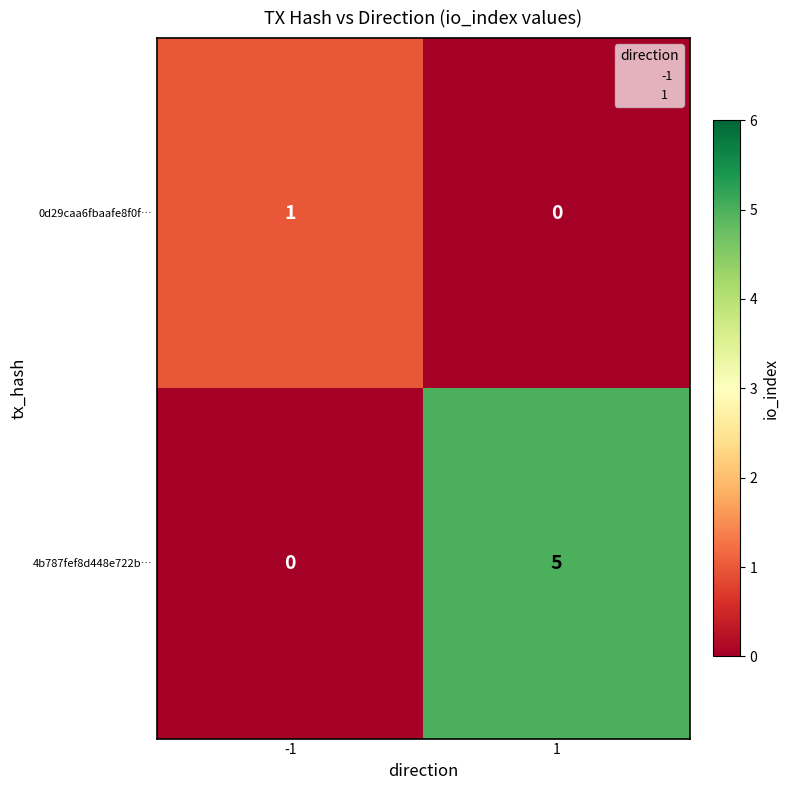

Which label corresponds to the largest value in the chart?

1